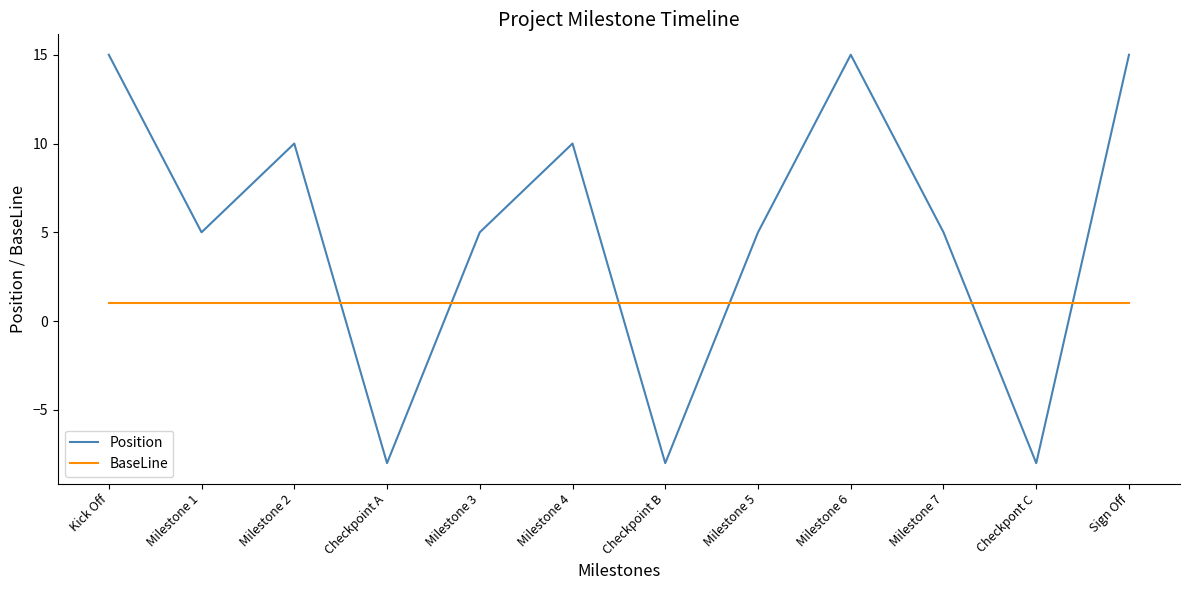

What is the difference between the maximum and minimum values in the Position series?

23